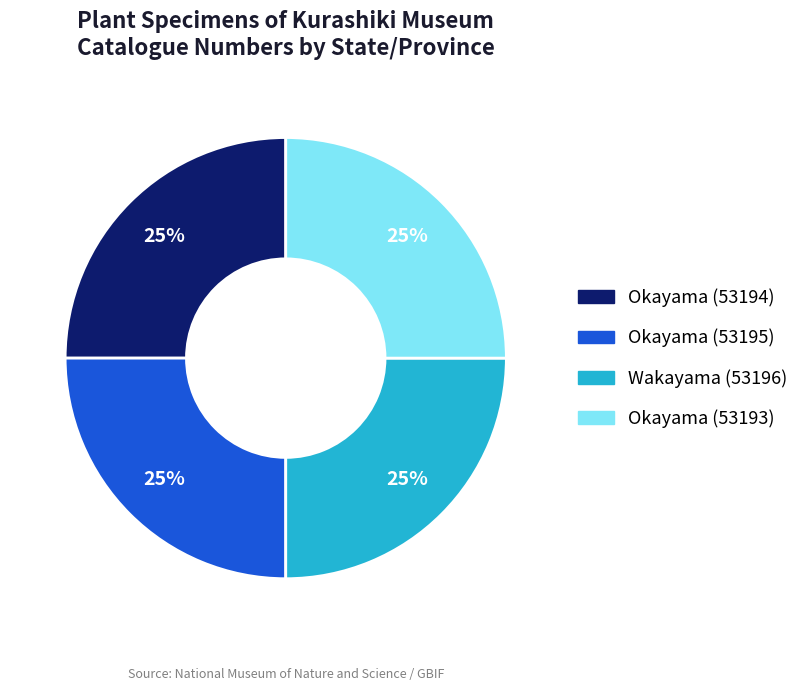

What percentage is the Okayama (53193) slice, to the nearest percent?

25%